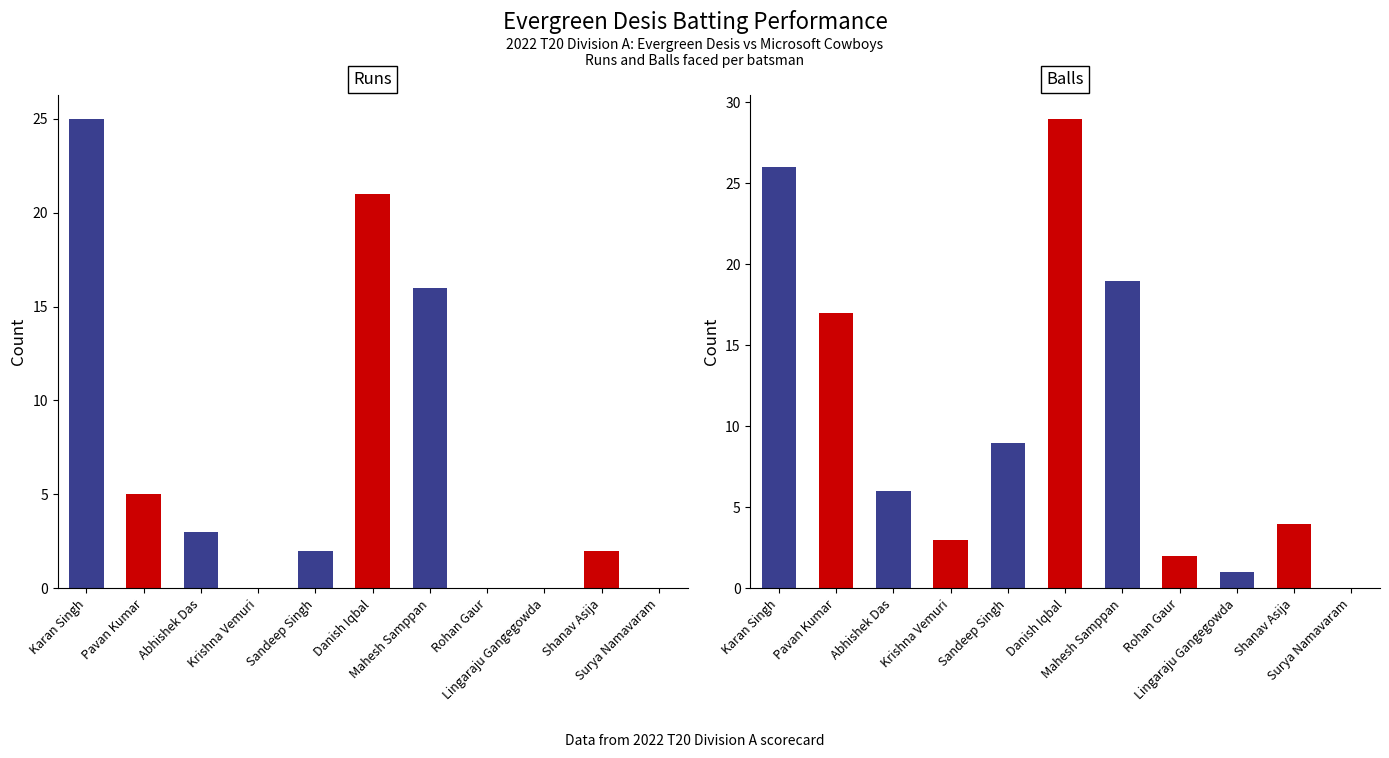

The value of Balls at Rohan Gaur is 1. True or false?

False